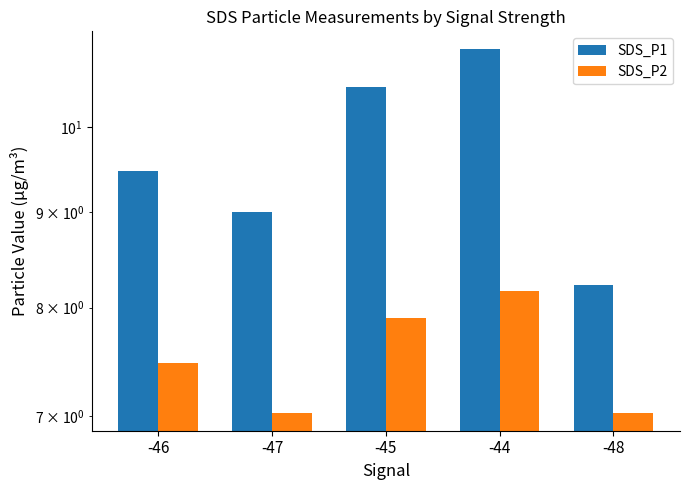

What is the difference between the SDS_P1 values at -44 and -47?

2.0